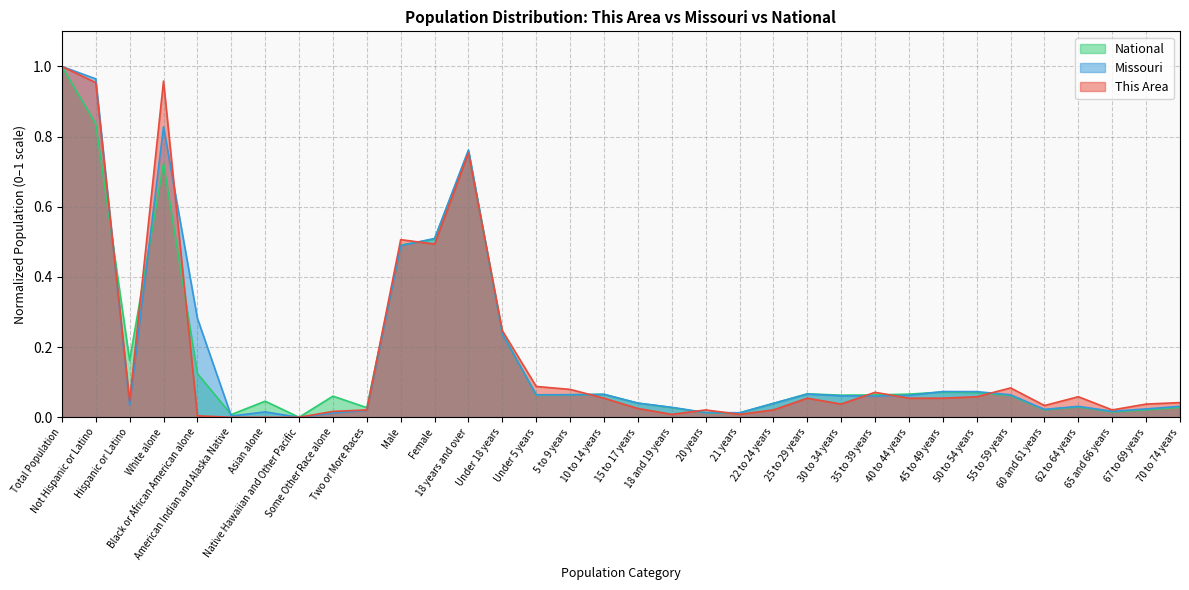

How many data points in This Area are above 0?

31